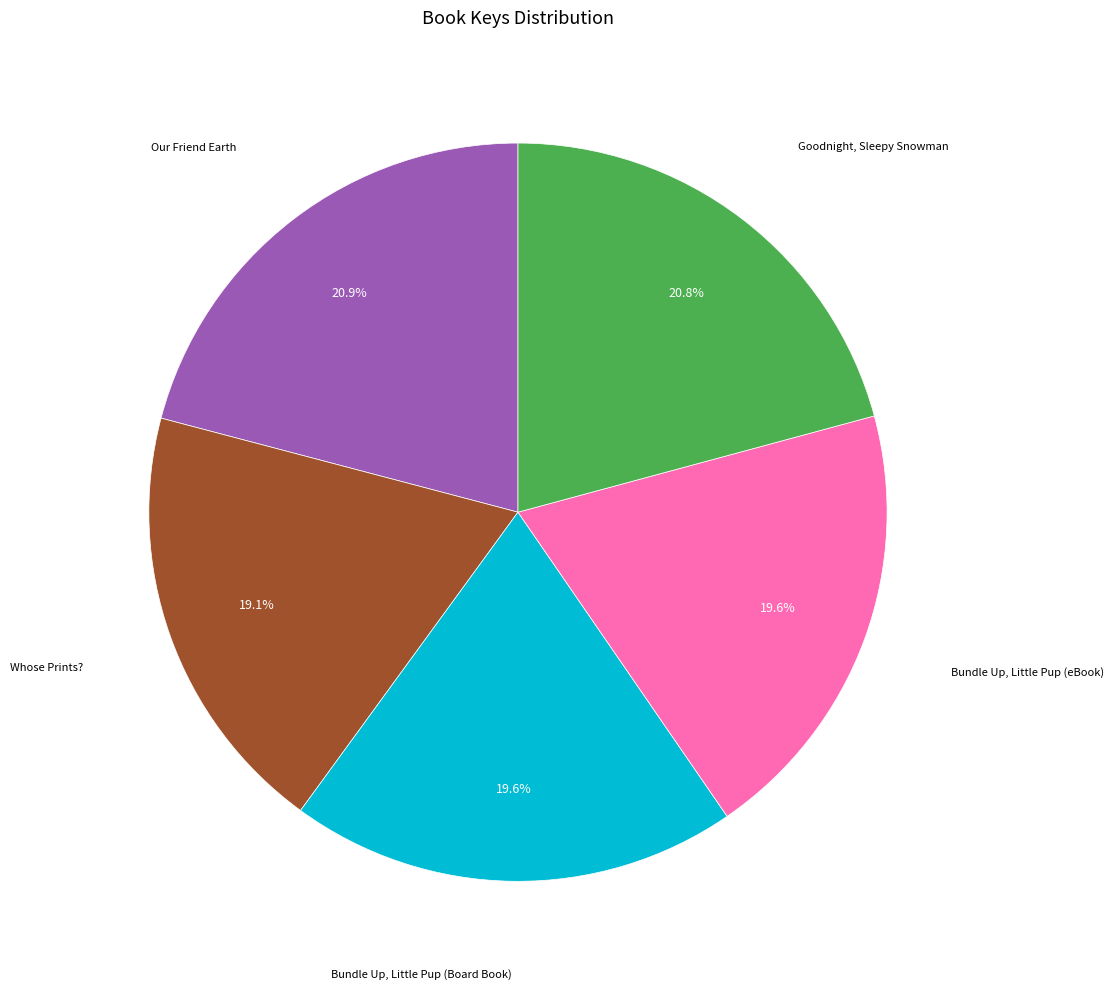

How many slices are in this pie chart?

5